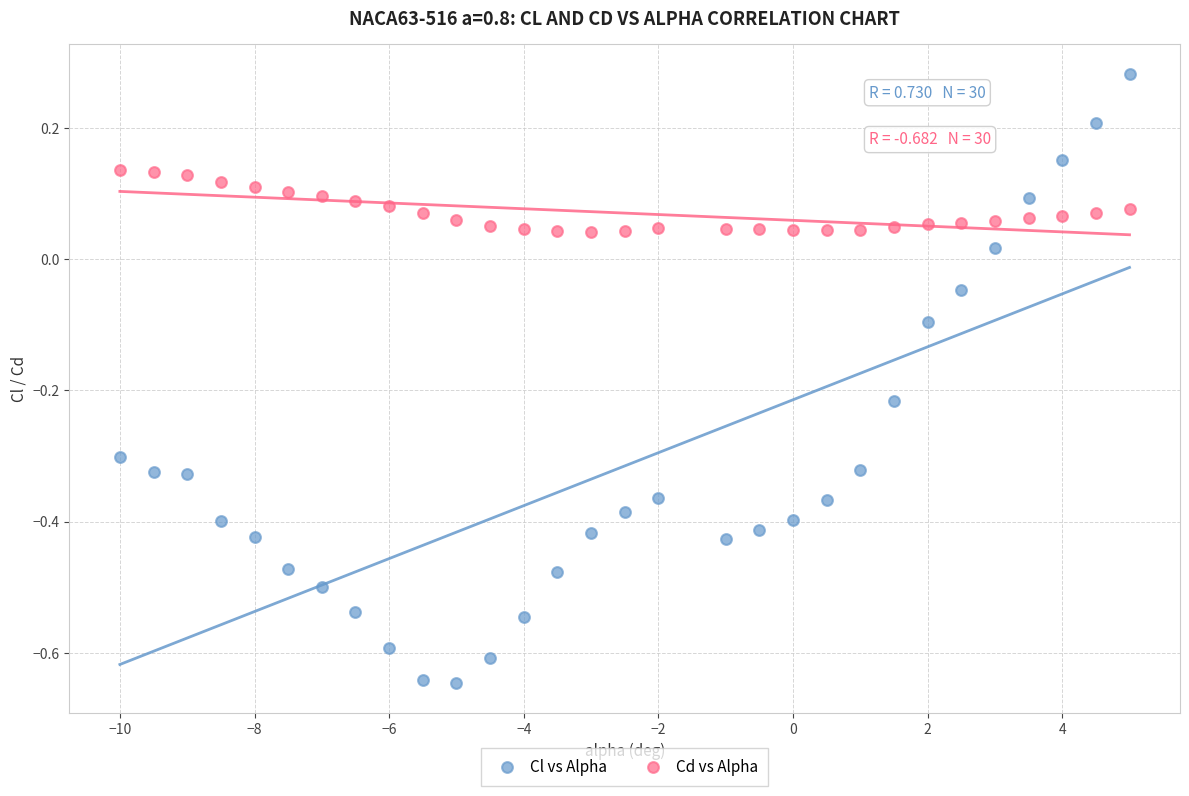

Which series contains the lowest Y value?

Cl vs Alpha